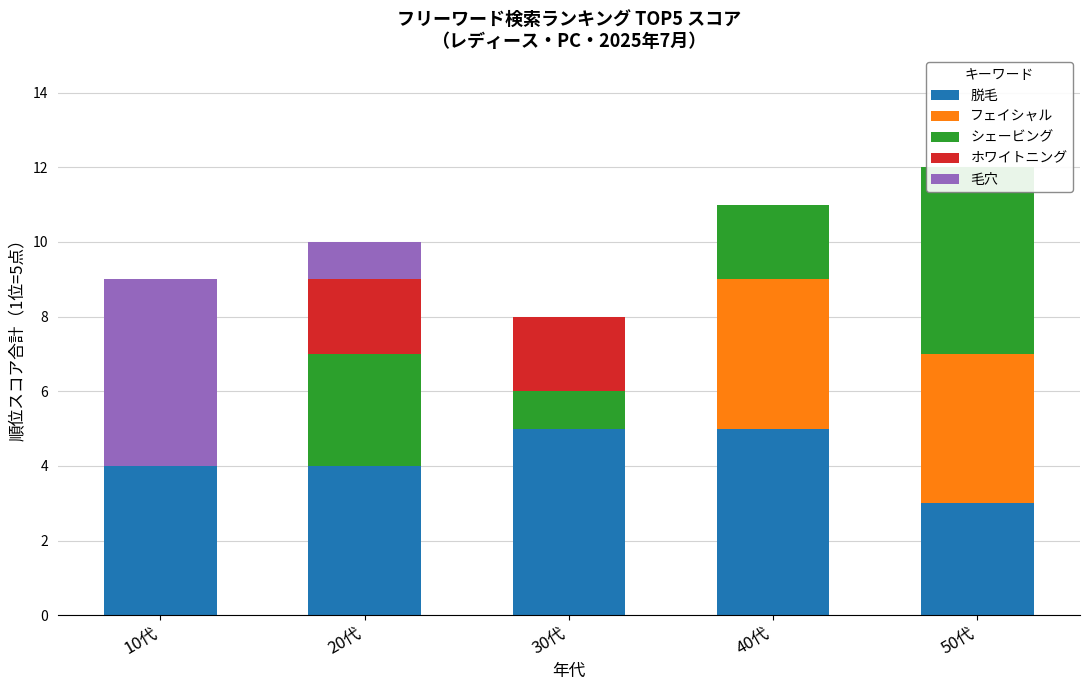

Which series has the largest total across all categories?

脱毛